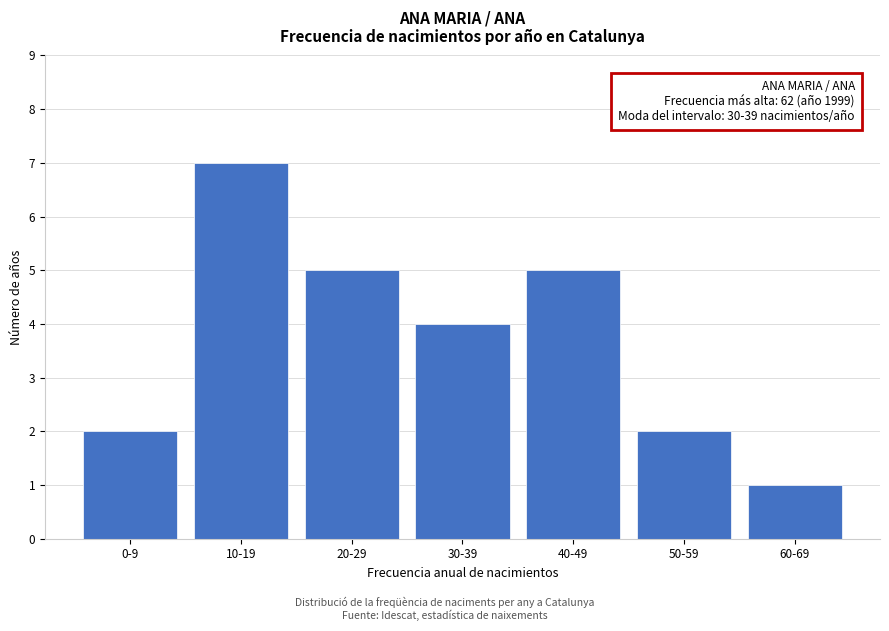

Reading left to right, list all the values displayed in this chart.

0-9=2	10-19=7	20-29=5	30-39=4	40-49=5	50-59=2	60-69=1